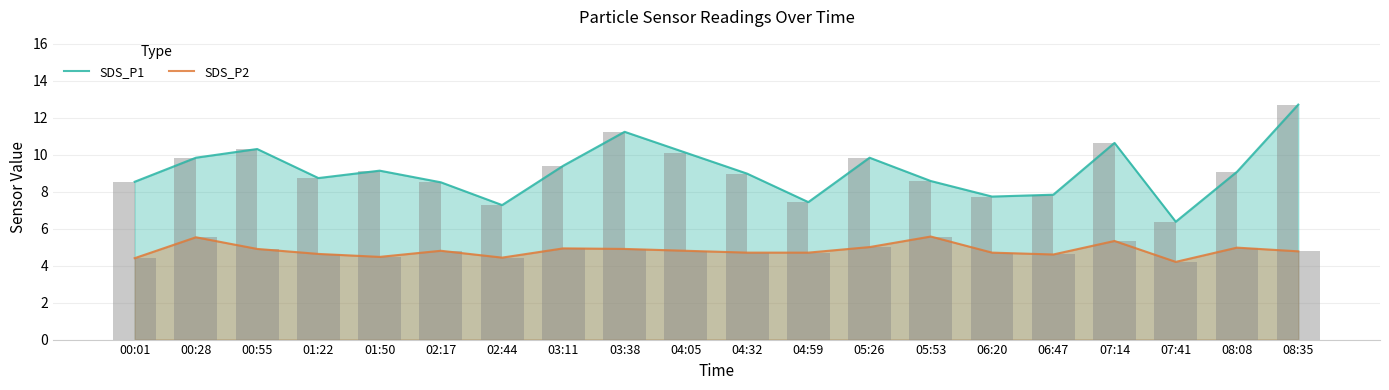

Reading right to left, transcribe all the data shown in this chart.

SDS_P1: 12.7	9.1	6.4	10.6	7.8	7.7	8.6	9.8	7.4	9.0	10.1	11.2	9.4	7.3	8.5	9.1	8.7	10.3	9.8	8.5
SDS_P2: 4.8	5.0	4.2	5.3	4.6	4.7	5.6	5.0	4.7	4.7	4.8	4.9	4.9	4.4	4.8	4.5	4.6	4.9	5.5	4.4